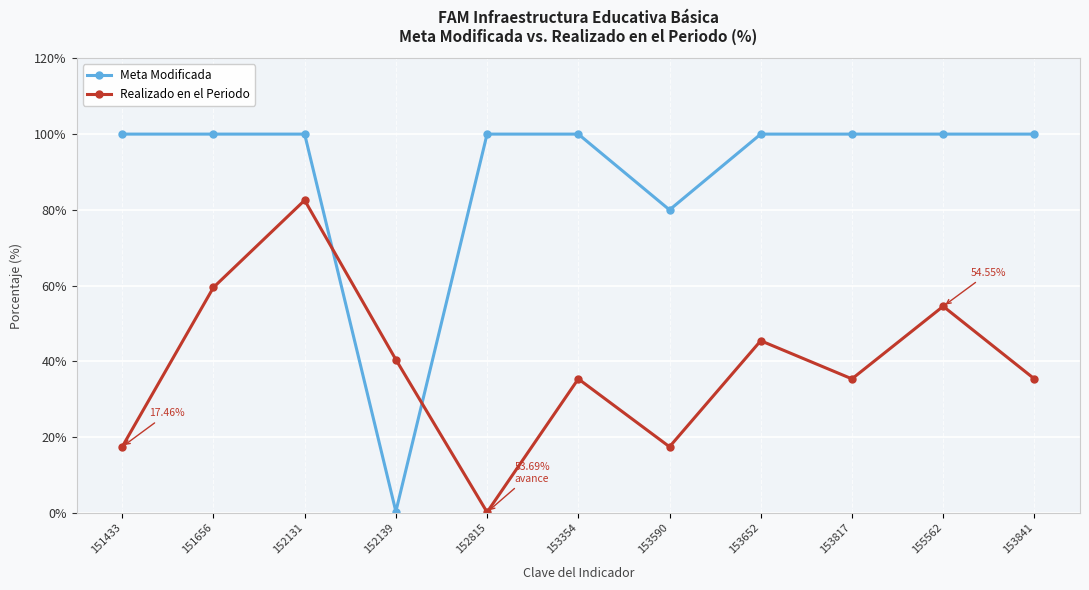

Between 151433 and 153817, which series saw the biggest shift?

Realizado en el Periodo